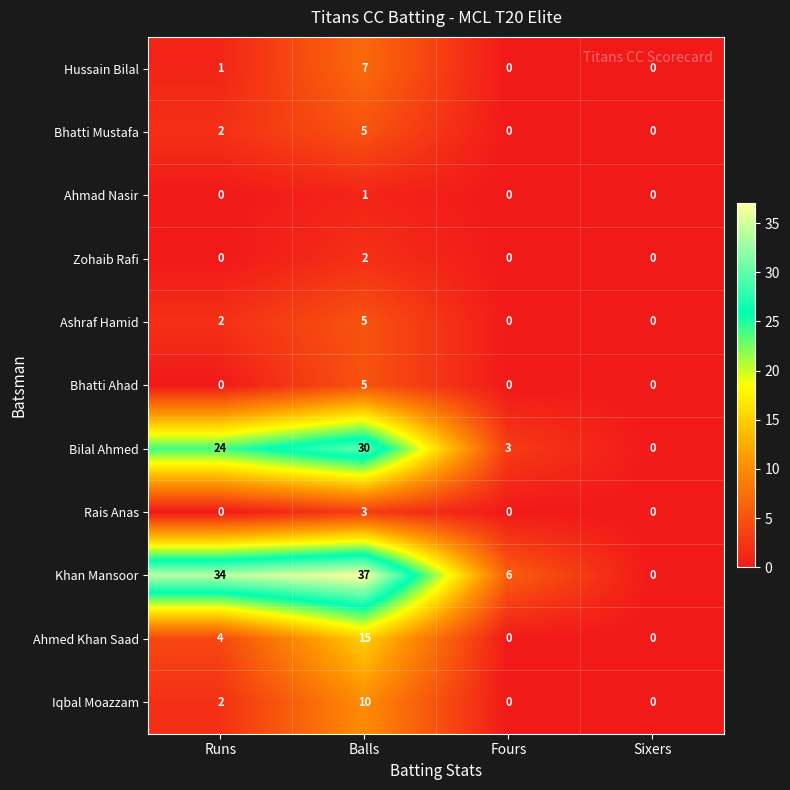

Which series has the largest total across all categories?

Khan Mansoor